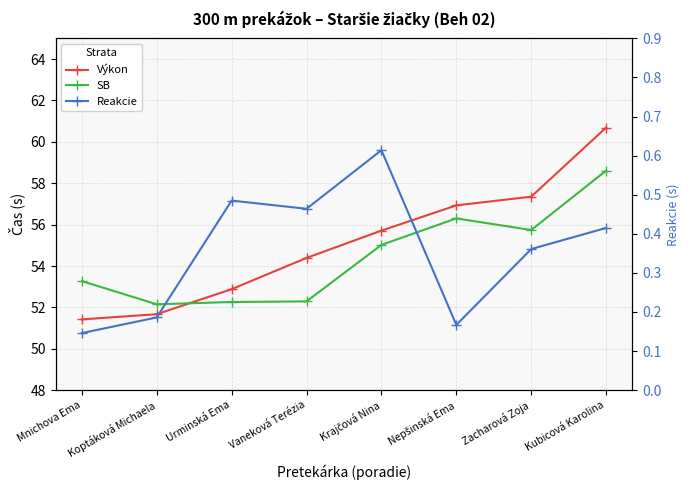

What is the difference between the highest and lowest values at Krajčová Nina?

55.1